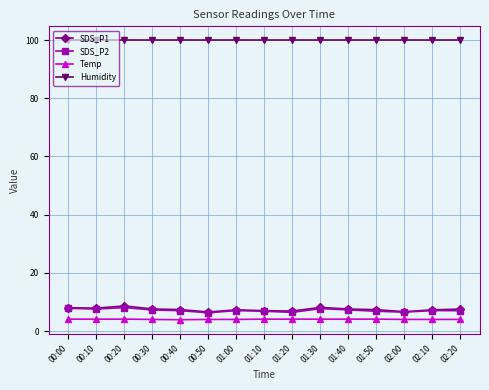

What is the spread (max minus min) of values at 01:00?

95.9